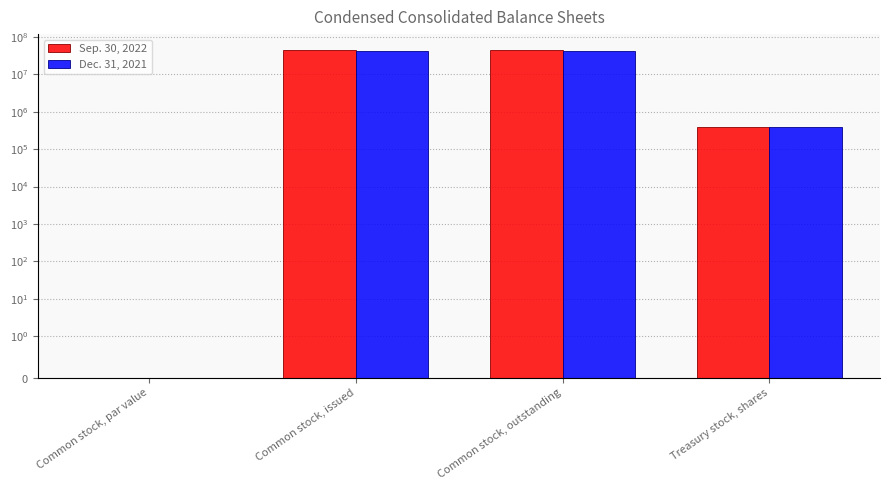

Reading right to left, extract all data points from this chart.

Sep. 30, 2022: Treasury stock, shares=400000.0	Common stock, outstanding=43528915.0	Common stock, issued=43528915.0	Common stock, par value=0.0
Dec. 31, 2021: Treasury stock, shares=400000.0	Common stock, outstanding=43259741.0	Common stock, issued=43259741.0	Common stock, par value=0.0